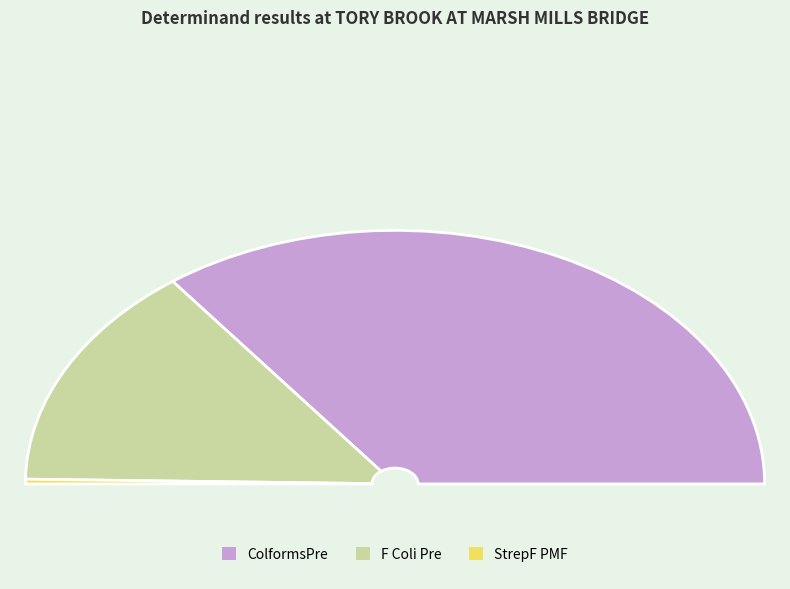

Approximately how many times larger is the value at ColformsPre compared to F Coli Pre?

2.4